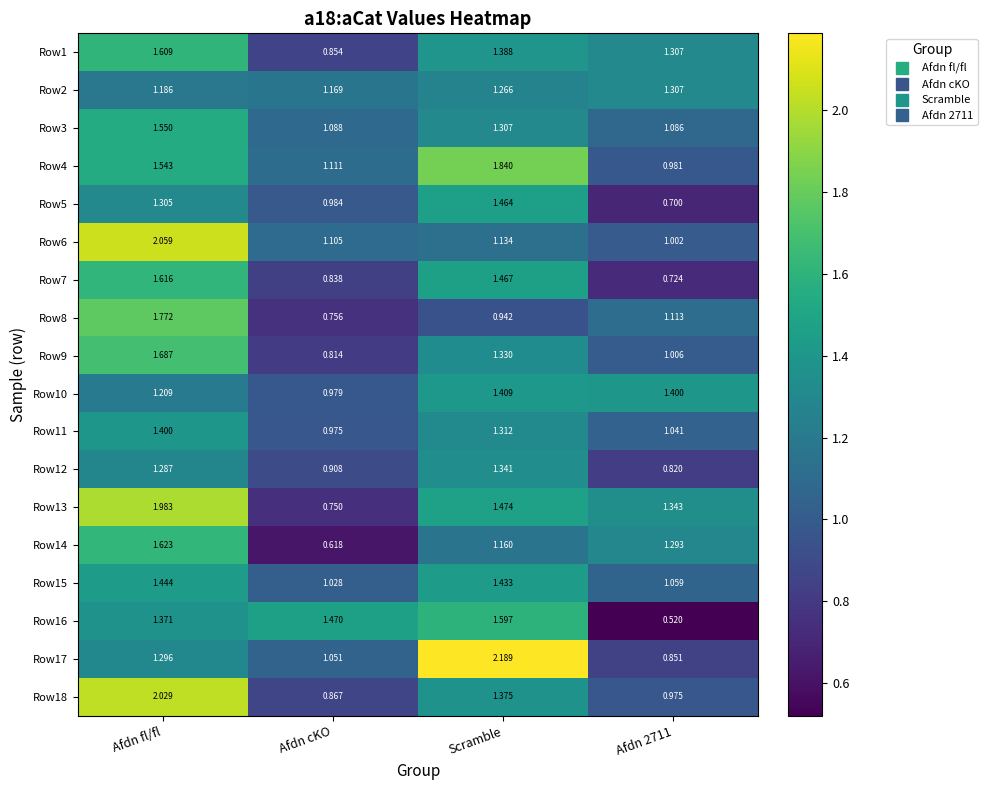

At how many categories does at least one series exceed 0?

4